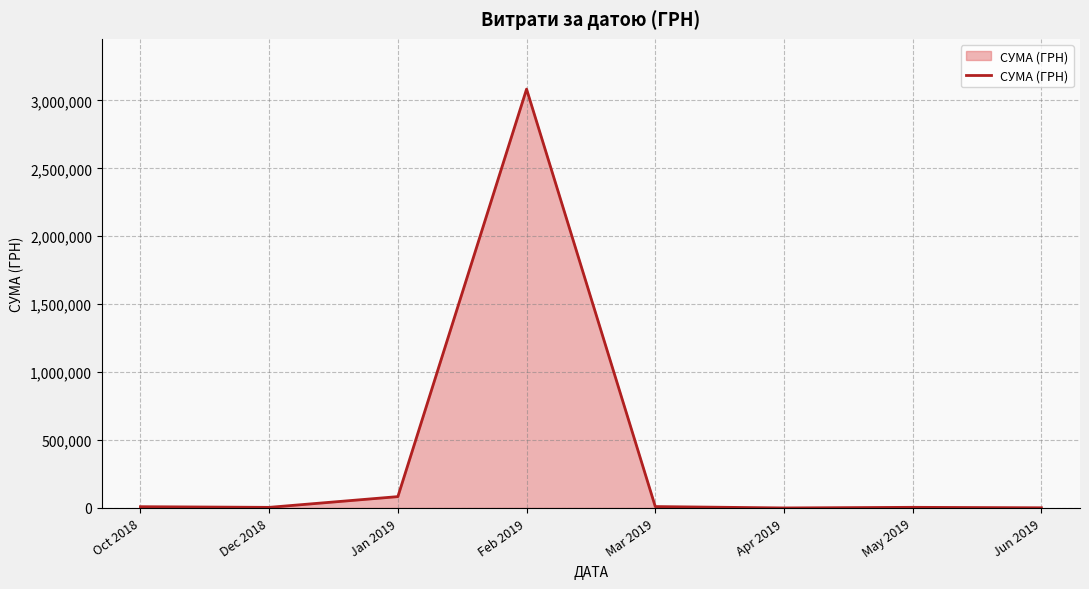

At which category does the data reach its first local peak?

Feb 2019